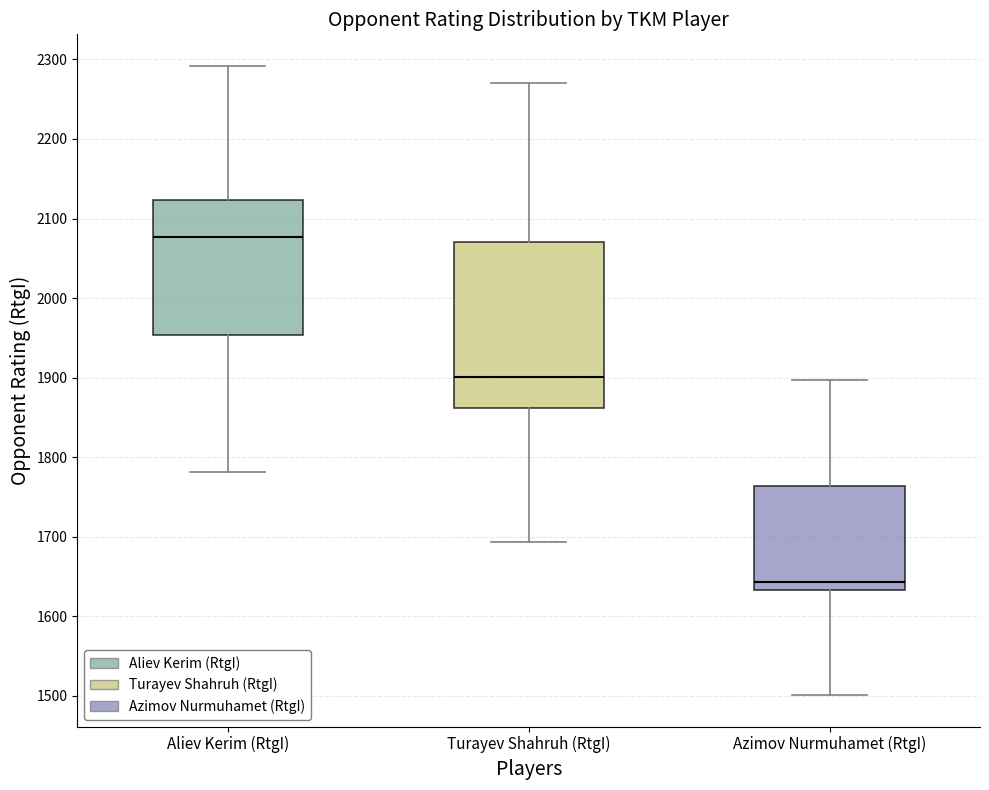

Which box's median line is the lowest?

Azimov Nurmuhamet (RtgI)